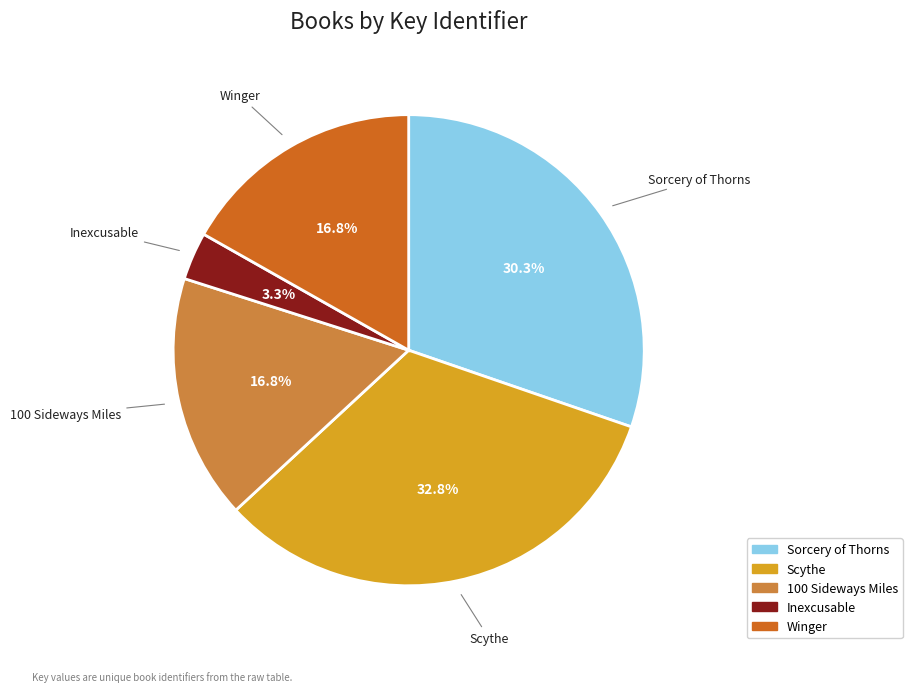

Which category has the smallest portion of the pie?

Inexcusable